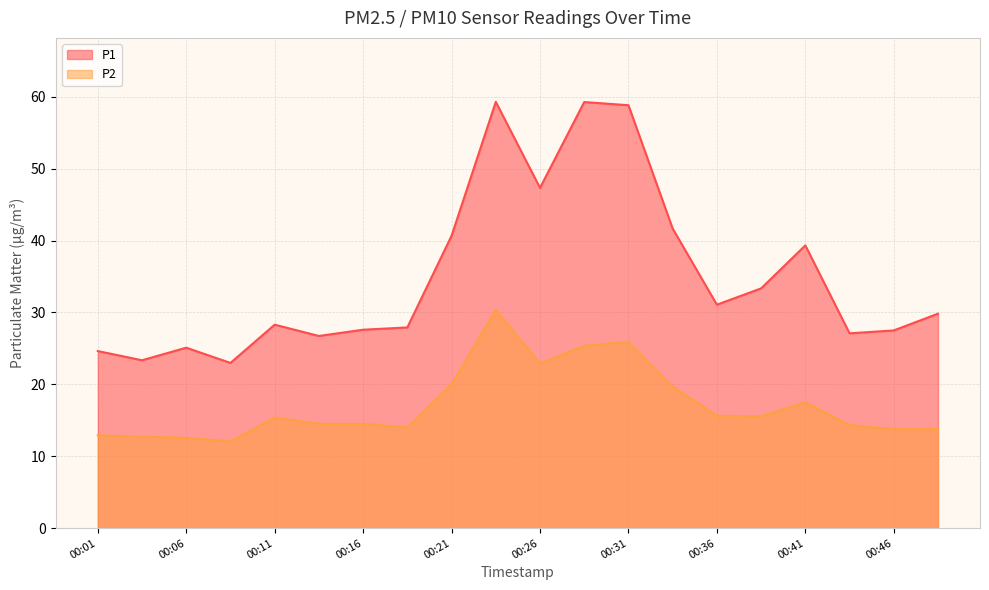

Which series changed the most between 00:26 and 00:28?

P1